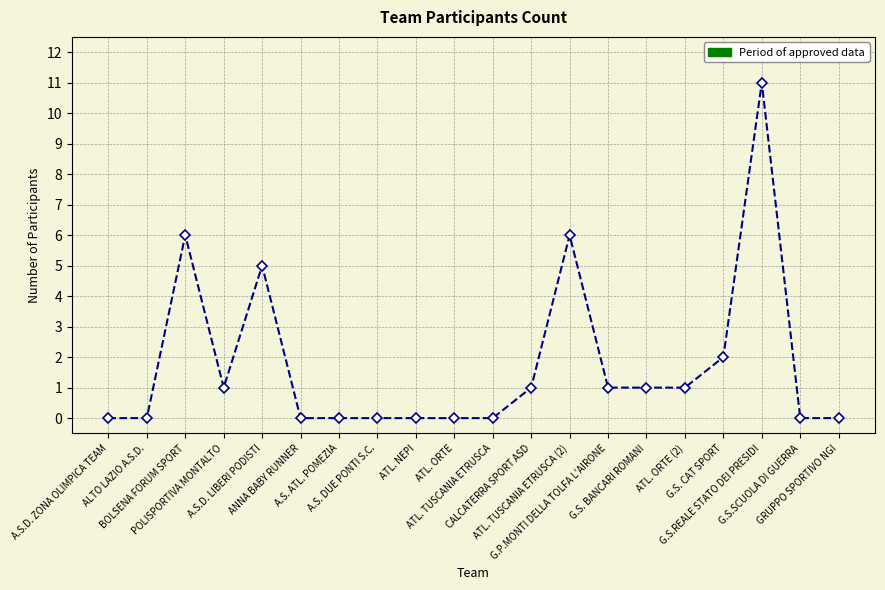

How many data points does each series have?

20